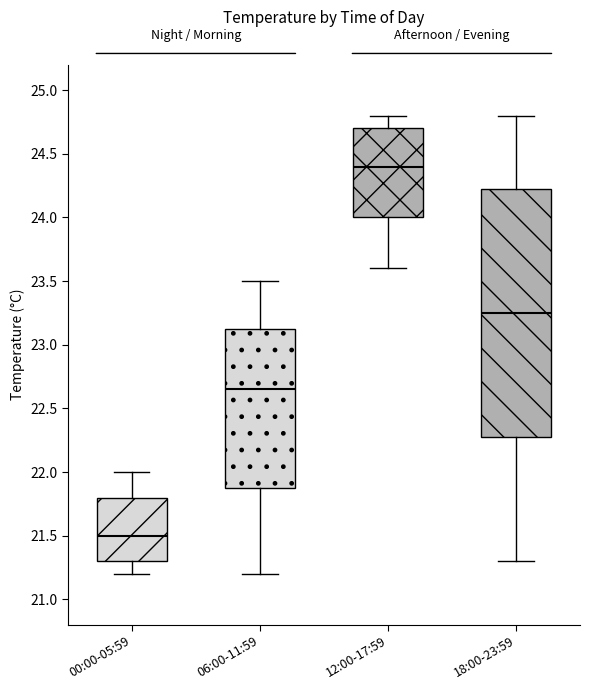

Comparing the boxes themselves (not the whiskers), which one is the tallest?

18:00-23:59